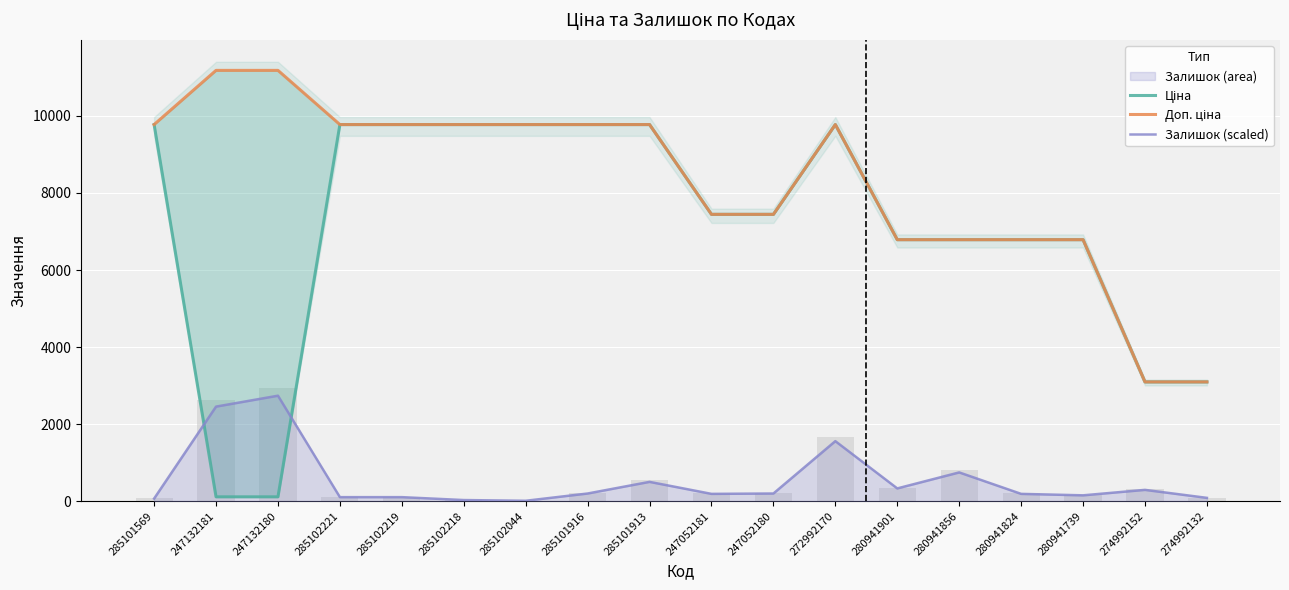

Rank the categories by Доп. ціна value from highest to lowest.

247132181, 247132180, 285101569, 285102221, 285102219, 285102218, 285102044, 285101916, 285101913, 272992170, 247052181, 247052180, 280941901, 280941856, 280941824, 280941739, 274992152, 274992132